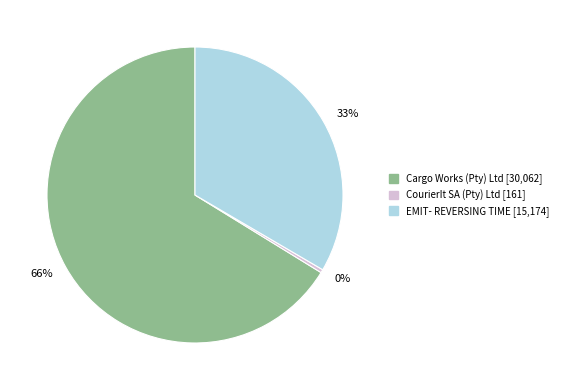

Which category has the smallest portion of the pie?

0%